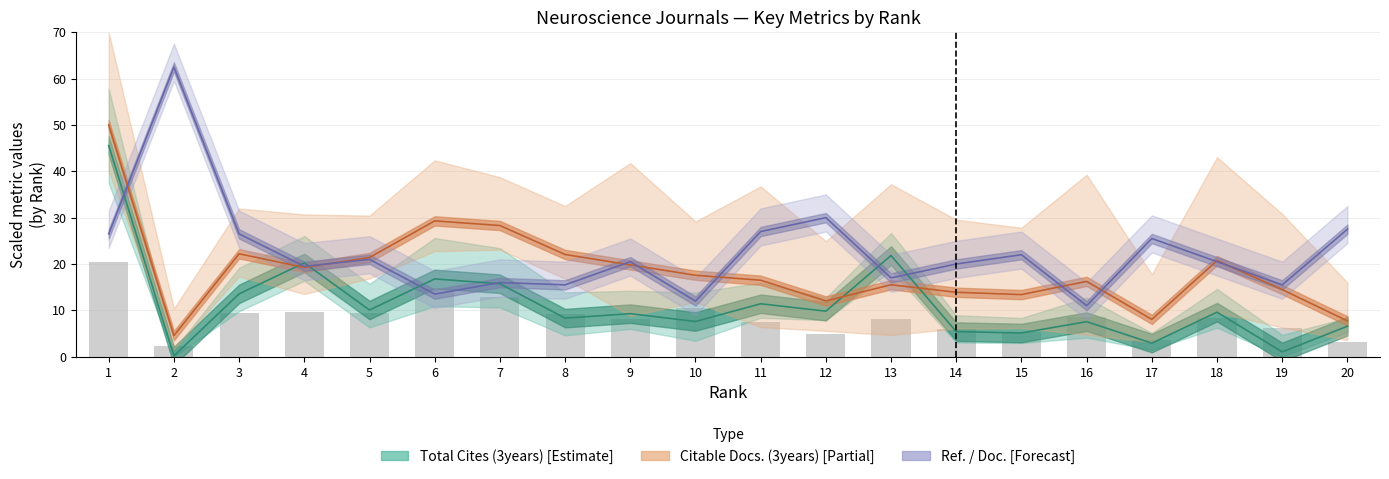

What is the sum of all Ref. / Doc. [Forecast] values?

449.5